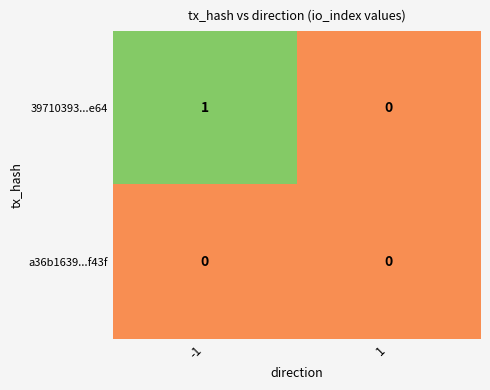

Reading right to left, transcribe all the data shown in this chart.

39710393...e64: 0	1
a36b1639...f43f: 0	0